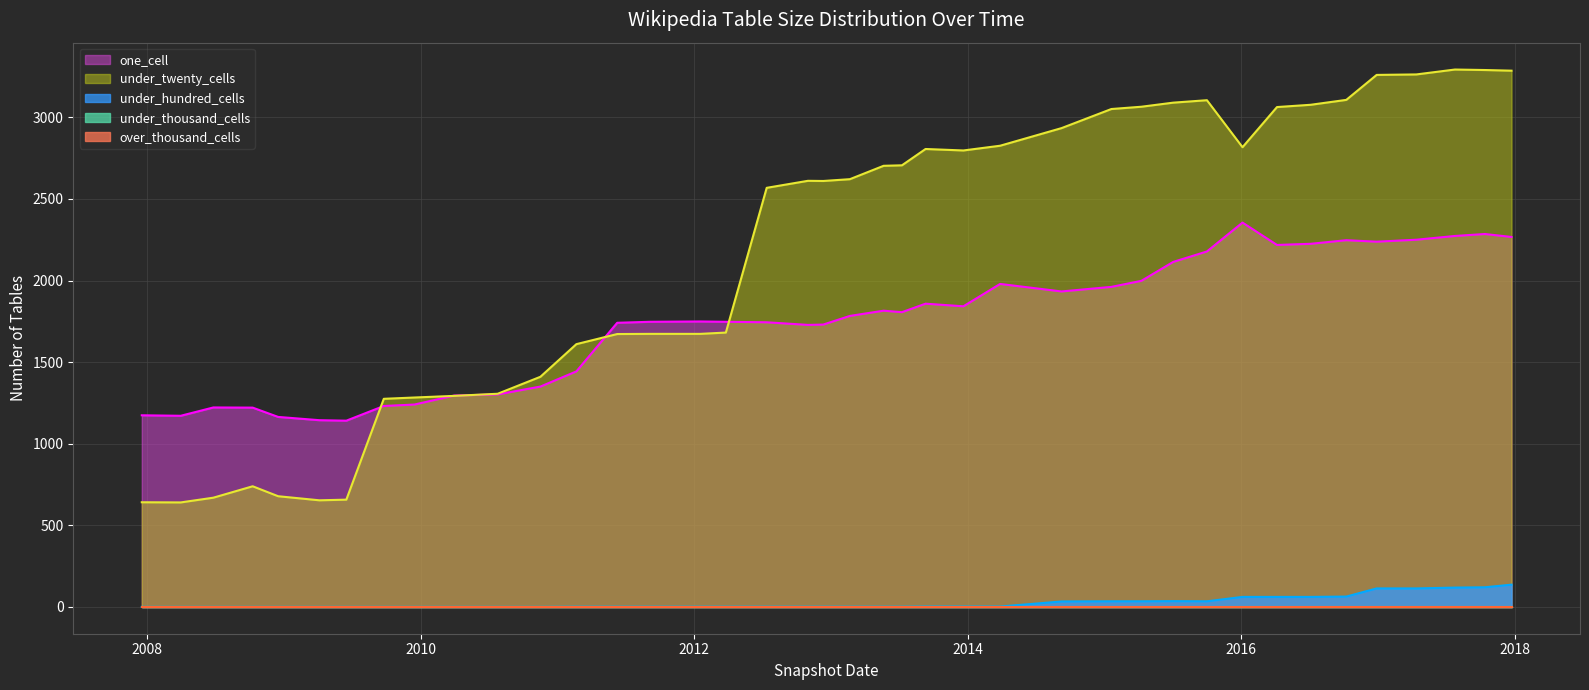

Does the chart display data point markers on the line(s)?

No